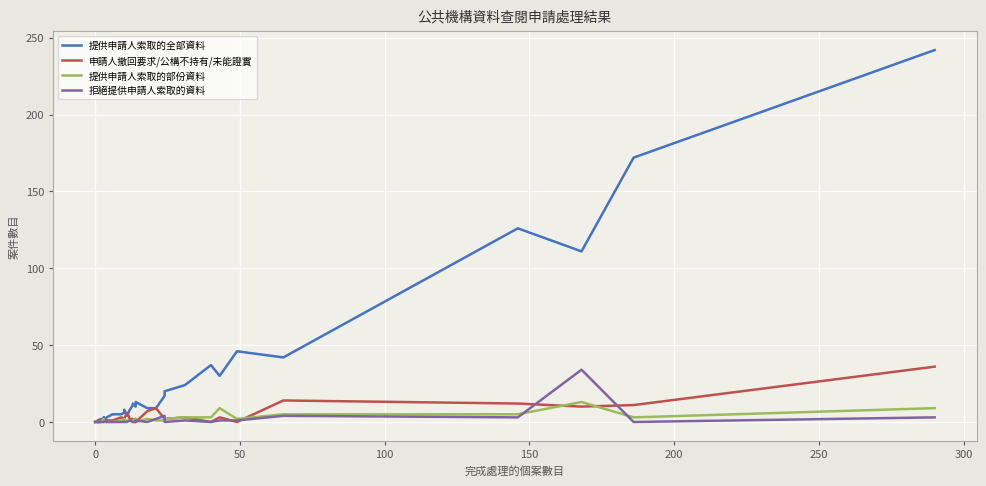

What is the difference between the maximum and minimum values in the 拒絕提供申請人索取的資料 series?

34